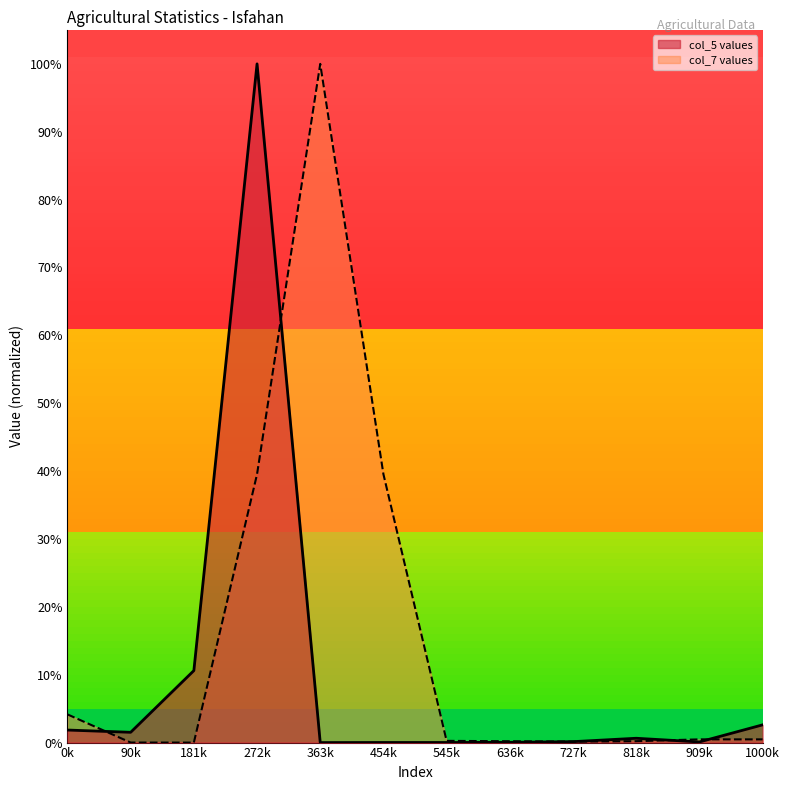

What are all the series names shown in the legend?

col_5 values, col_7 values